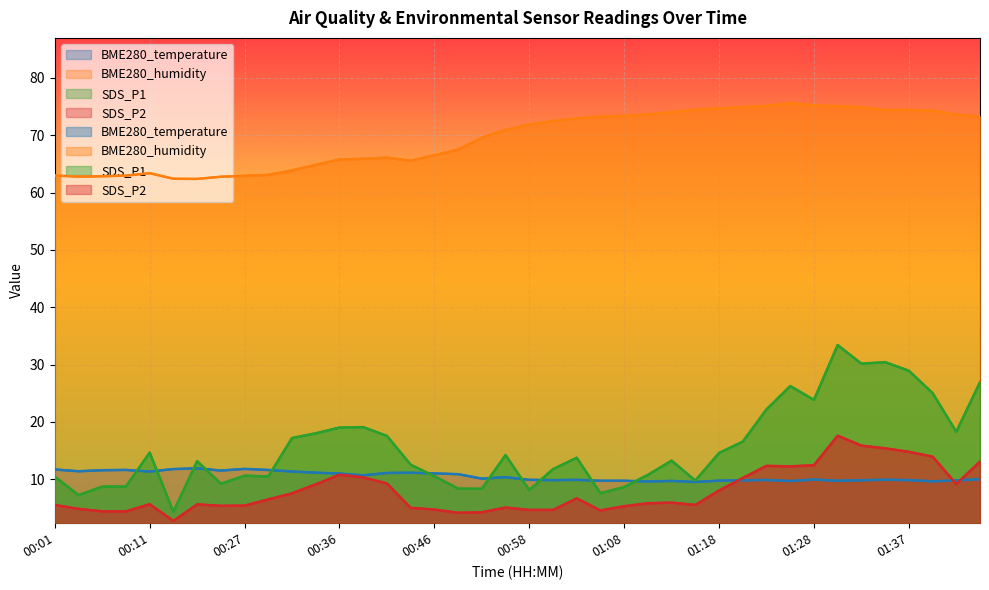

What is the value of the BME280_temperature point at the 18th from the left?

10.9